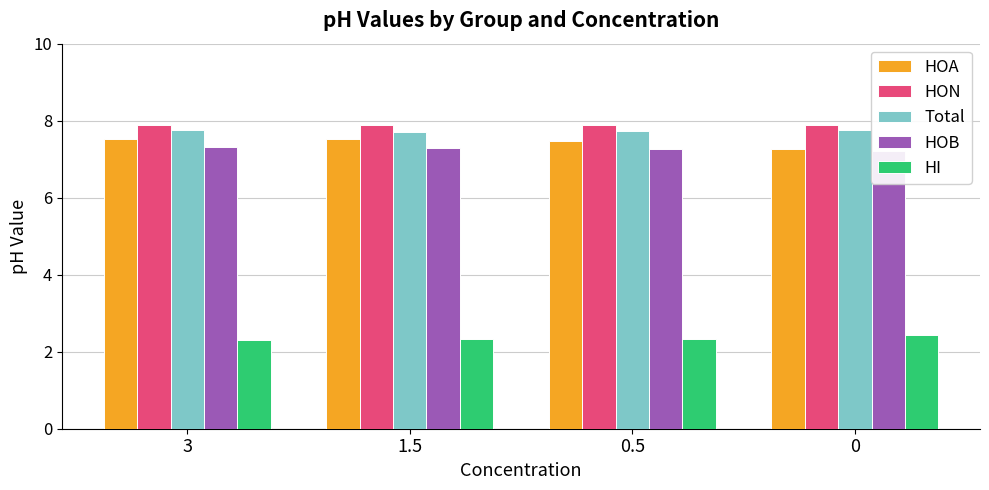

Does the chart contain any negative values?

No